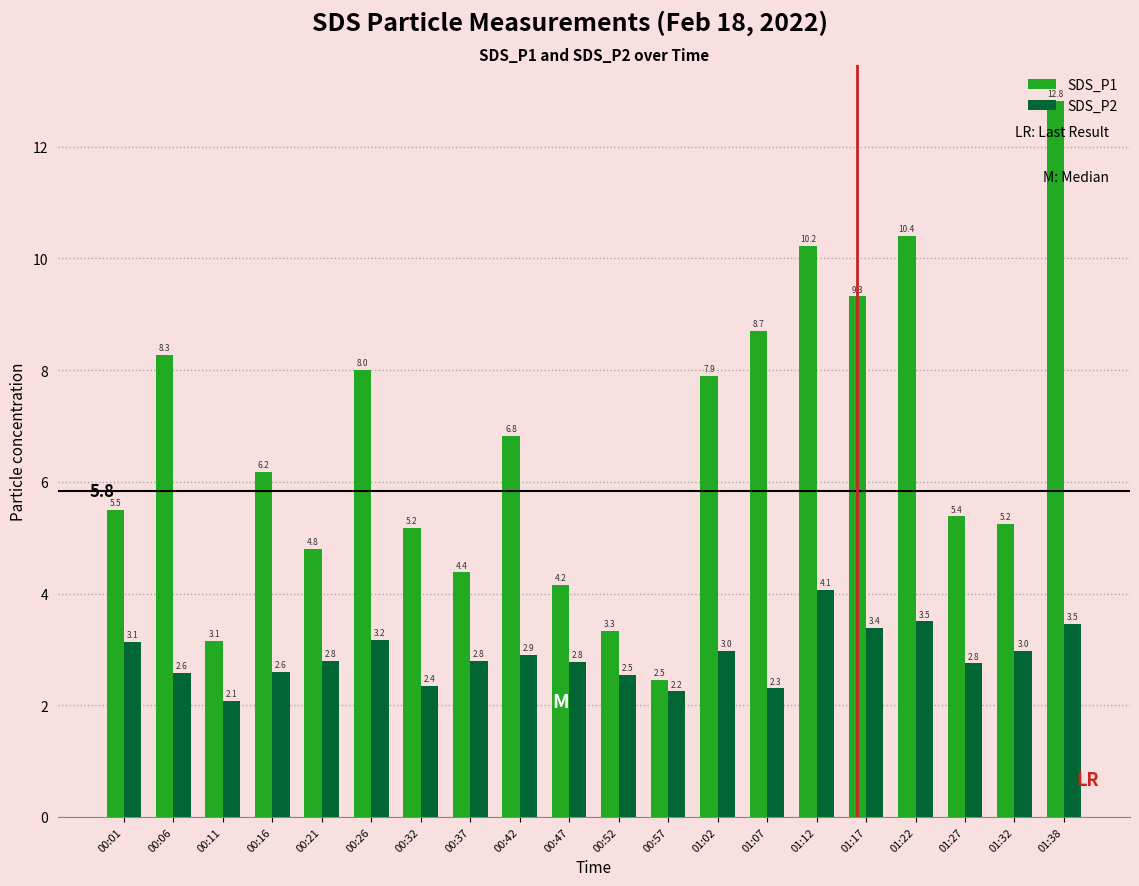

Is it true that SDS_P2 equals 2.8 at 00:21?

True